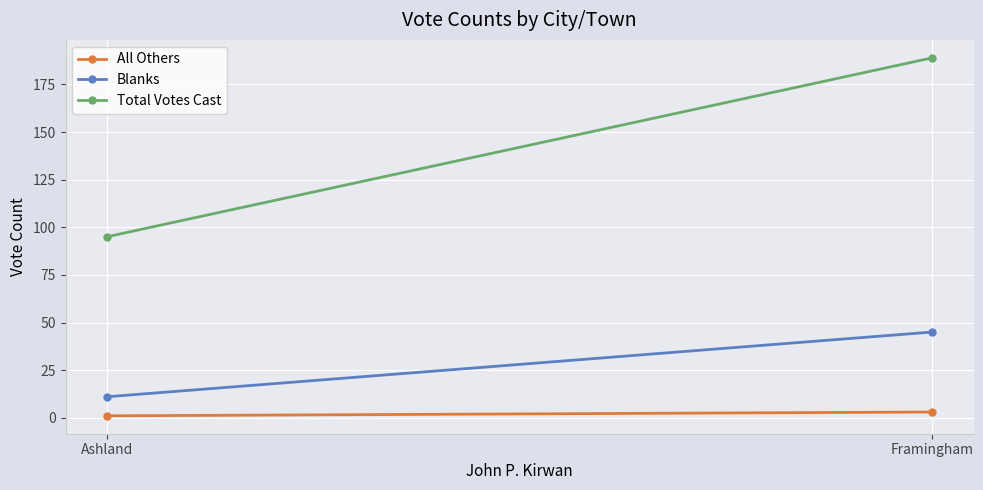

What is the sum of the Total Votes Cast values at Framingham and Ashland?

284